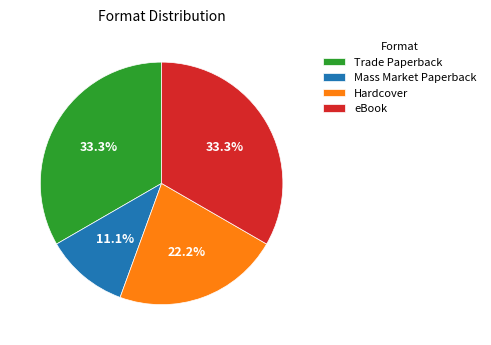

Is there a majority slice in this chart?

No